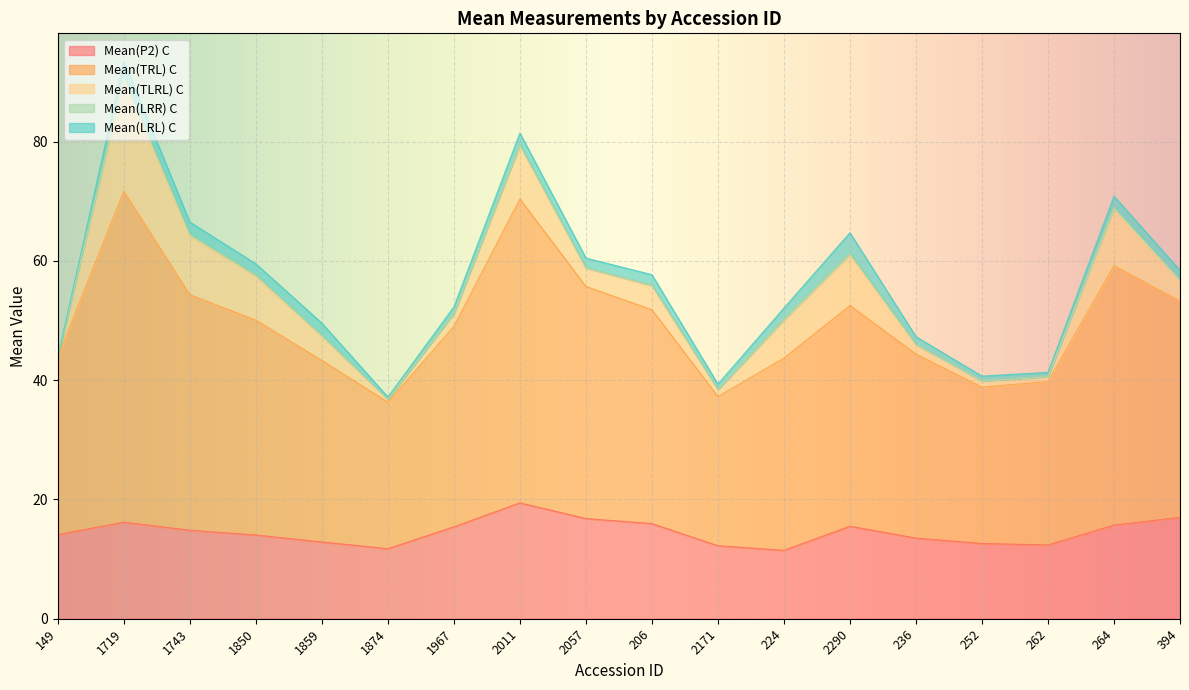

The value of Mean(TRL) C at 2011 is 27.1. True or false?

False